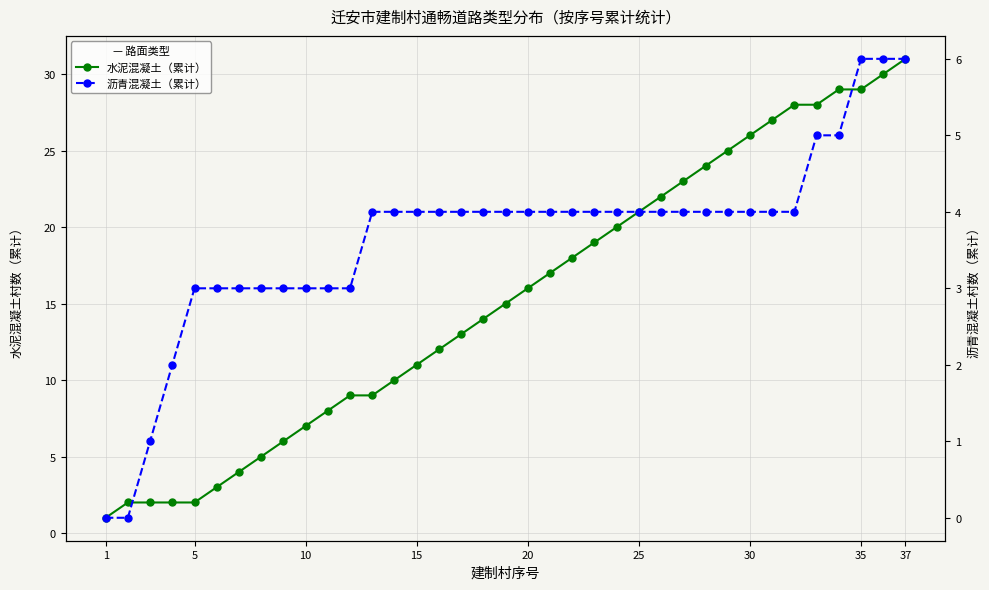

Which category has the lowest value in the 沥青混凝土（累计） series?

1